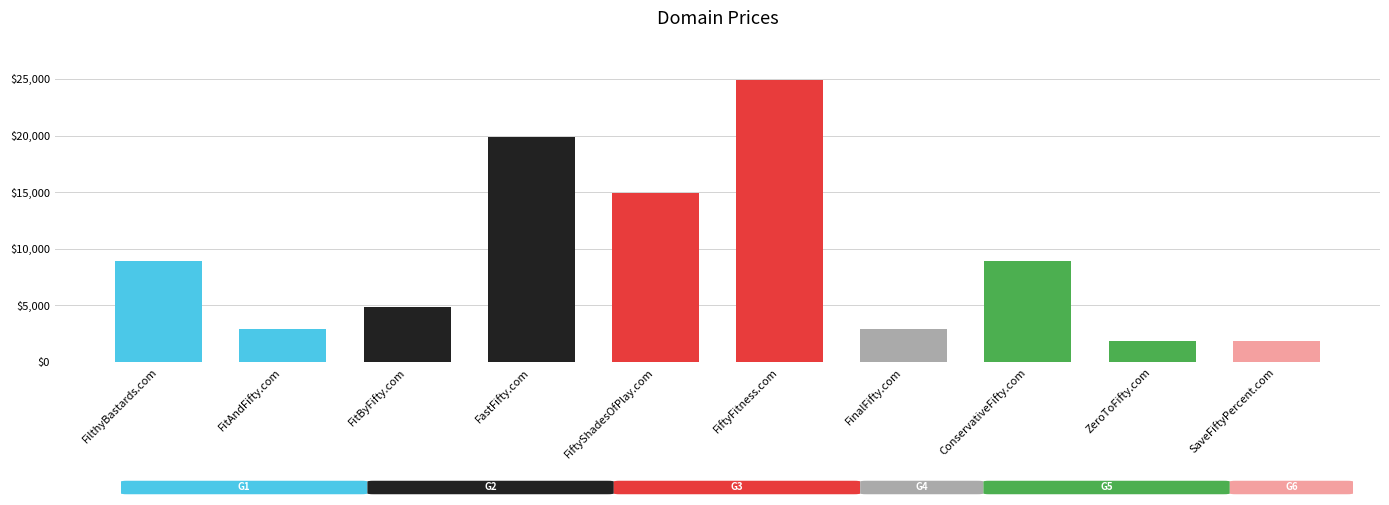

The chart shows a value of 646 at SaveFiftyPercent.com. True or false?

False